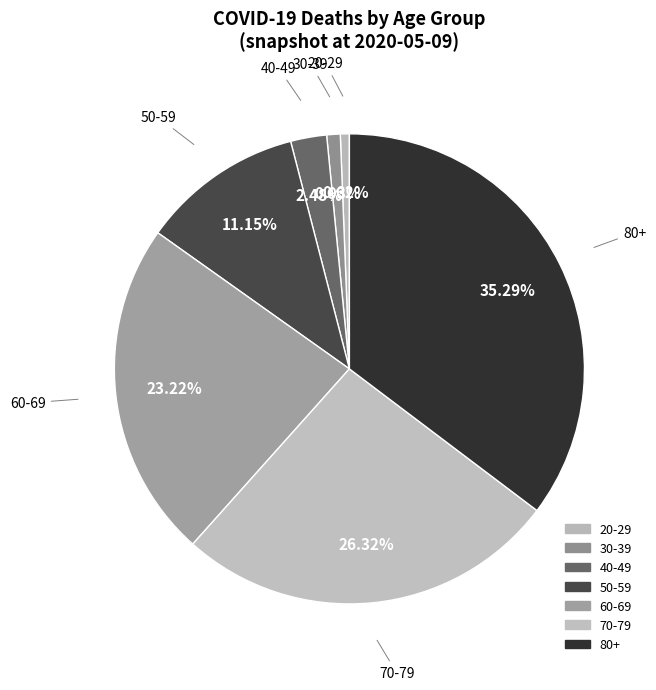

To the nearest percent, what is the difference between the largest and smallest slice percentages?

35%